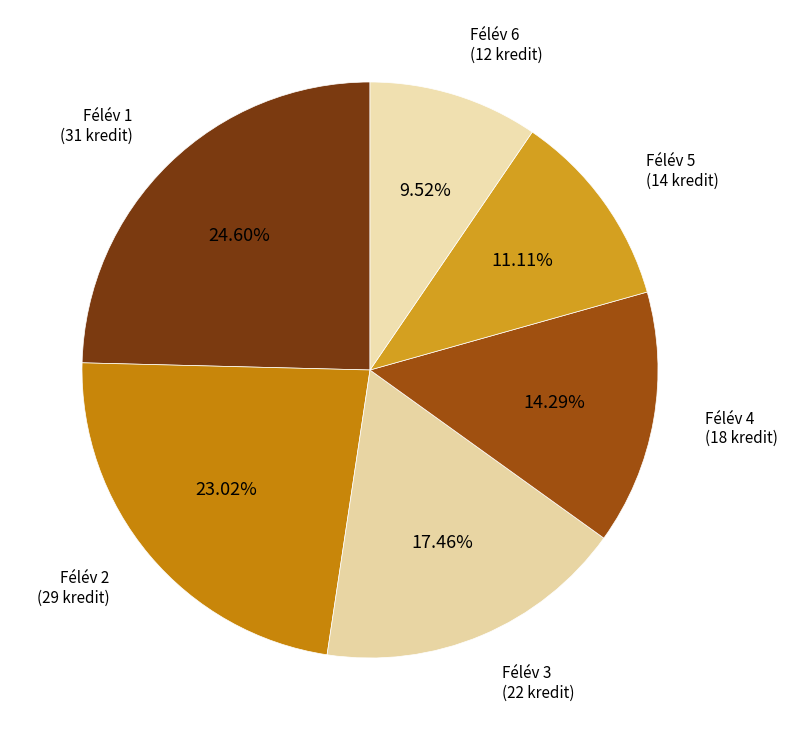

Is there any slice that represents more than half of the pie?

No